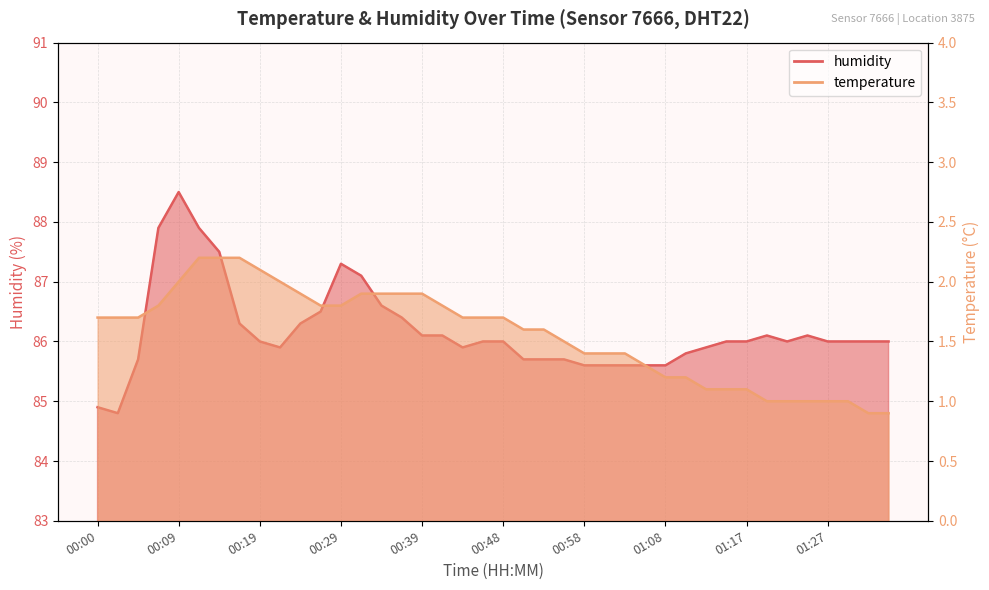

Reading left to right, extract all data points from this chart.

temperature: 1.7	1.7	1.7	1.8	2.0	2.2	2.2	2.2	2.1	2.0	1.9	1.8	1.8	1.9	1.9	1.9	1.9	1.8	1.7	1.7	1.7	1.6	1.6	1.5	1.4	1.4	1.4	1.3	1.2	1.2	1.1	1.1	1.1	1.0	1.0	1.0	1.0	1.0	0.9	0.9
humidity: 84.9	84.8	85.7	87.9	88.5	87.9	87.5	86.3	86.0	85.9	86.3	86.5	87.3	87.1	86.6	86.4	86.1	86.1	85.9	86.0	86.0	85.7	85.7	85.7	85.6	85.6	85.6	85.6	85.6	85.8	85.9	86.0	86.0	86.1	86.0	86.1	86.0	86.0	86.0	86.0